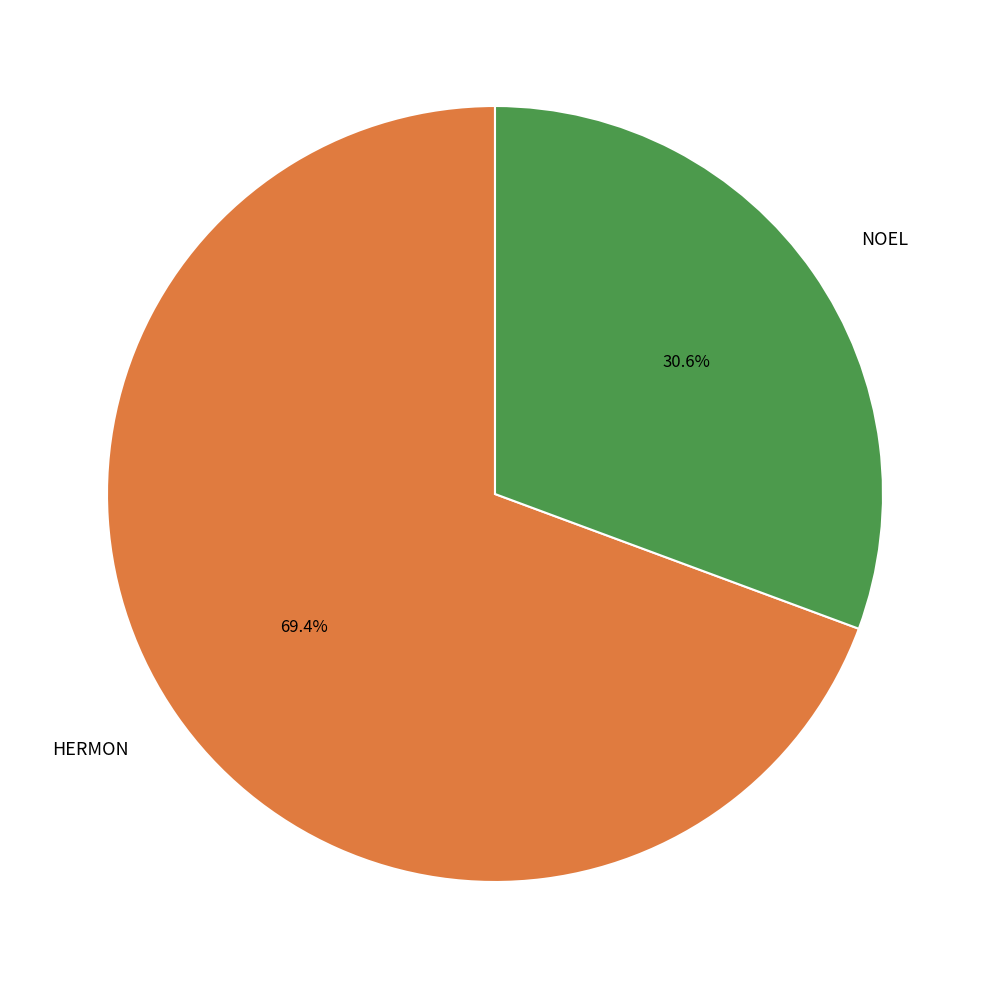

The HERMON slice represents 80% of the pie. True or false?

False